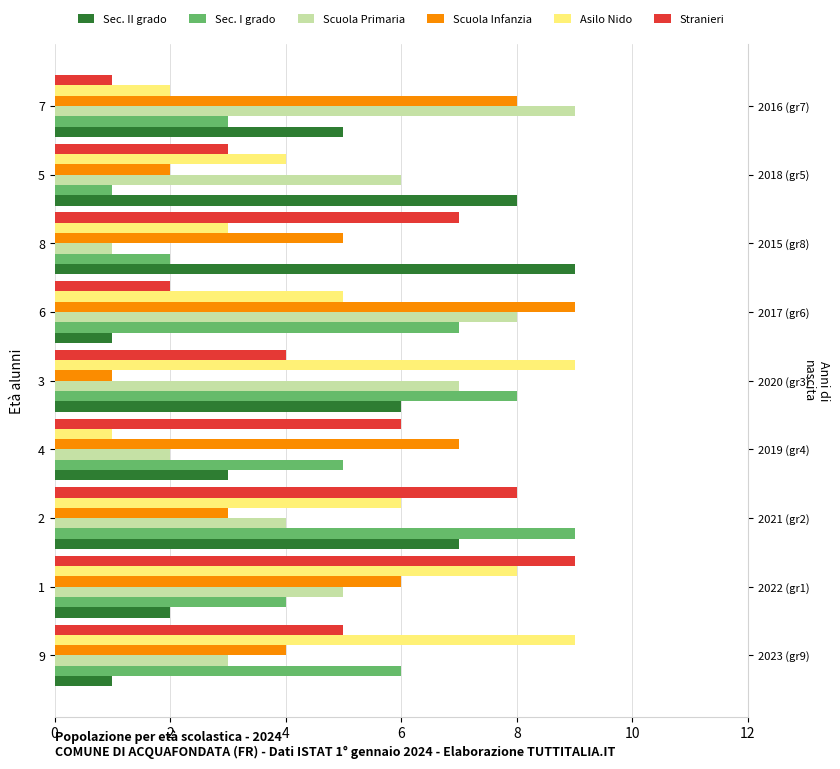

Are the bars horizontal?

Yes